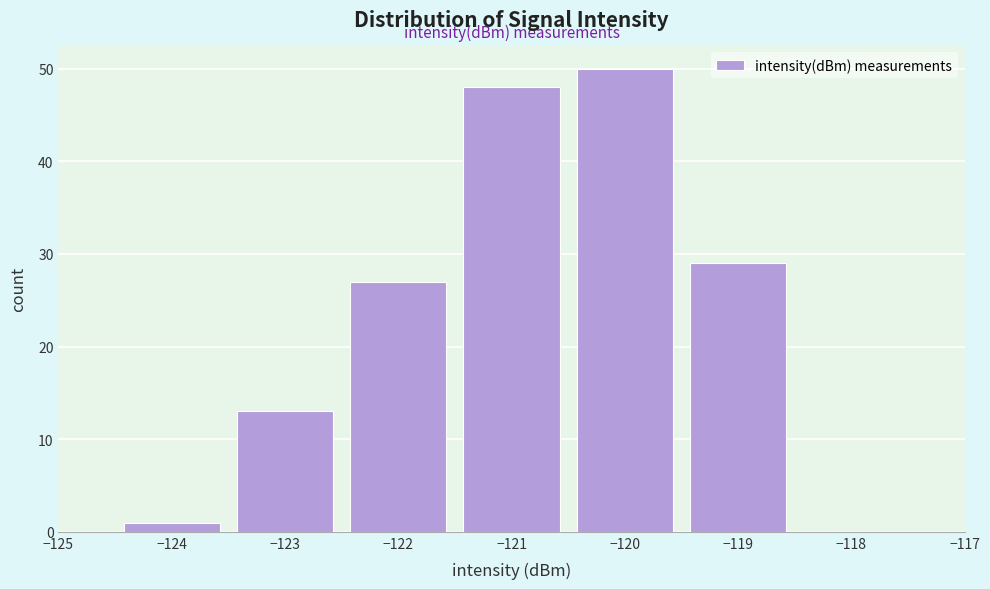

Reading left to right, transcribe this chart: for each bar, give the range it covers on the x-axis and its height. The values are not printed on the chart, so give them approximately, as read against the axis.

-124.5 to -123.5: 1
-123.5 to -122.5: 13
-122.5 to -121.5: 27
-121.5 to -120.5: 48
-120.5 to -119.5: 50
-119.5 to -118.5: 29
-118.5 to -117.5: 0